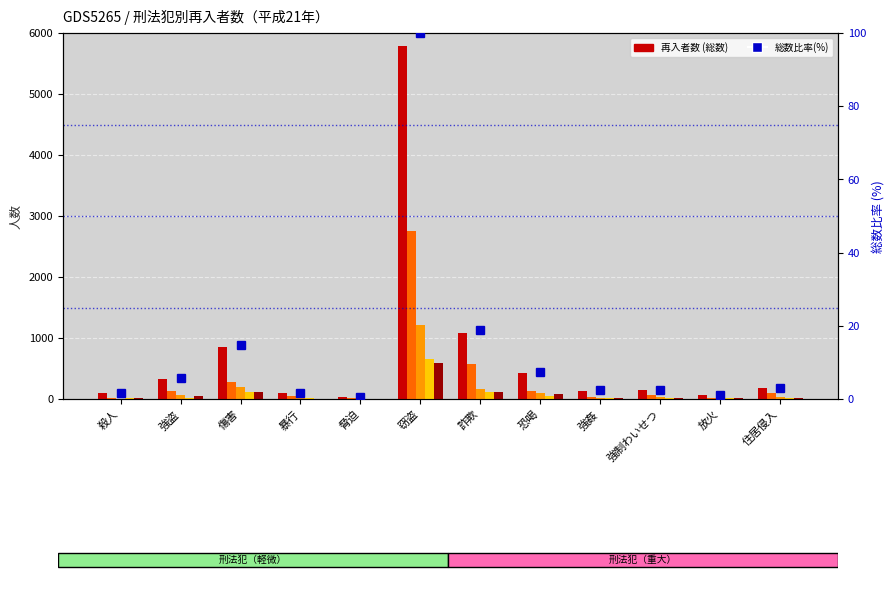

What is the difference between the maximum and minimum values in the ２年未満 series?

1209.0